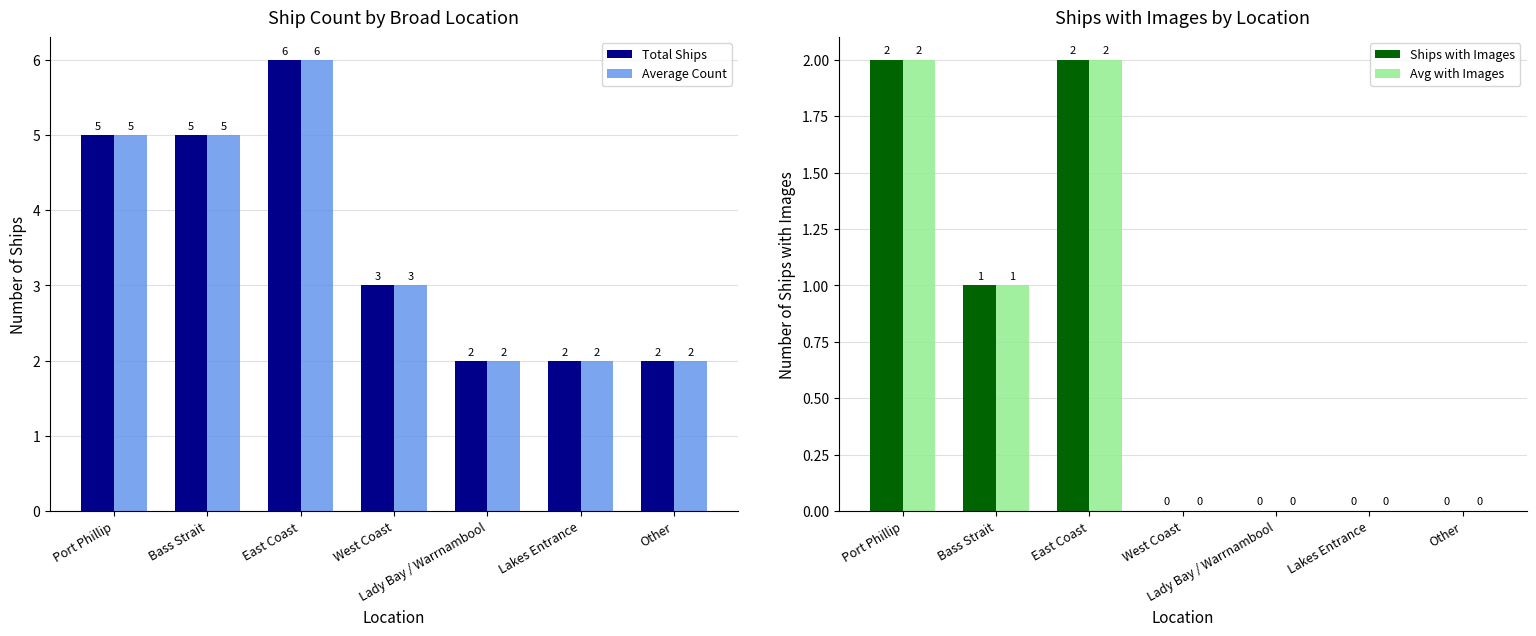

At which category does the chart reach its peak across all series?

East Coast